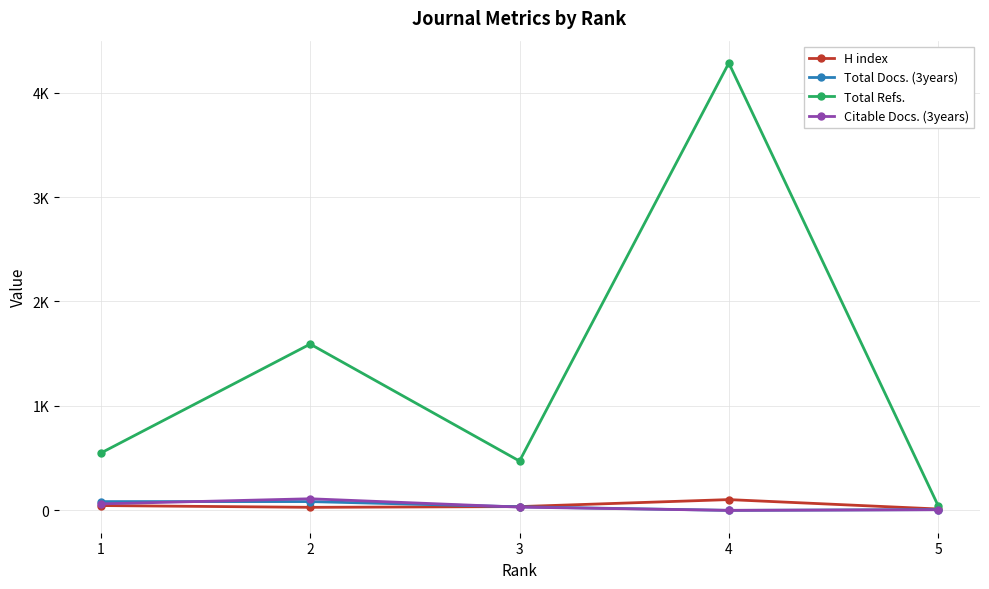

Which series ends up on top after the final intersection of H index and Total Docs. (3years)?

H index